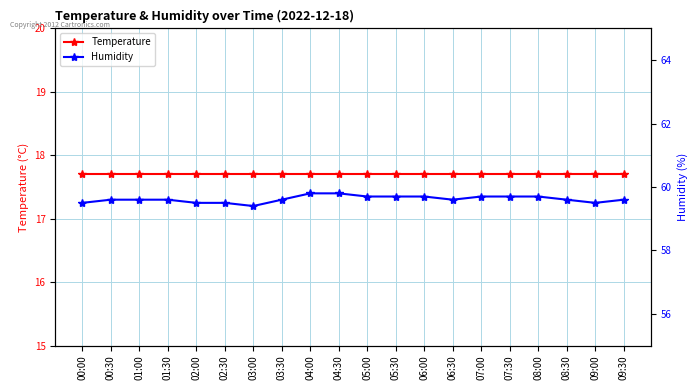

Rank the series at 00:30 from highest to lowest value.

Humidity, Temperature